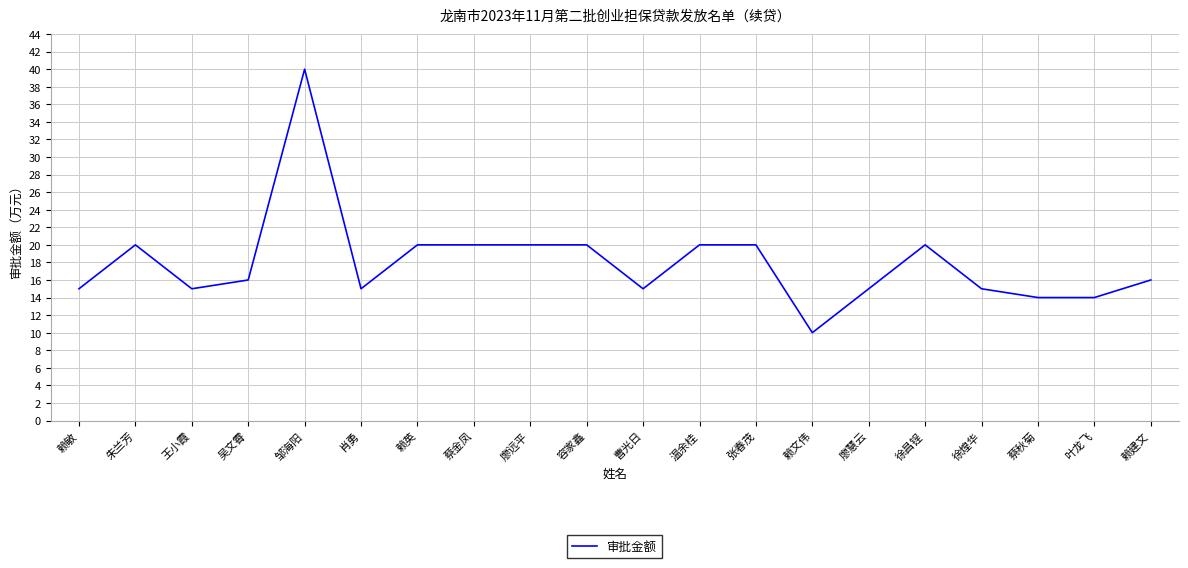

Reading left to right, what are all the values shown in this chart?

15	20	15	16	40	15	20	20	20	20	15	20	20	10	15	20	15	14	14	16